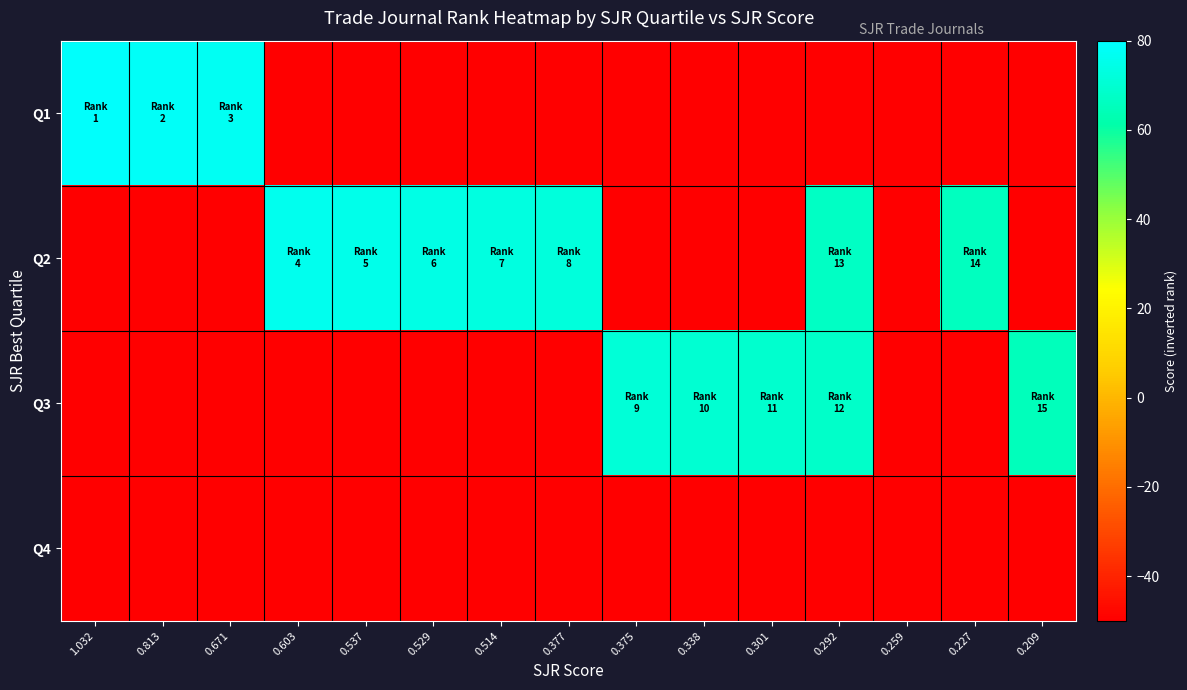

What is the spread (max minus min) of values at 0.671?

127